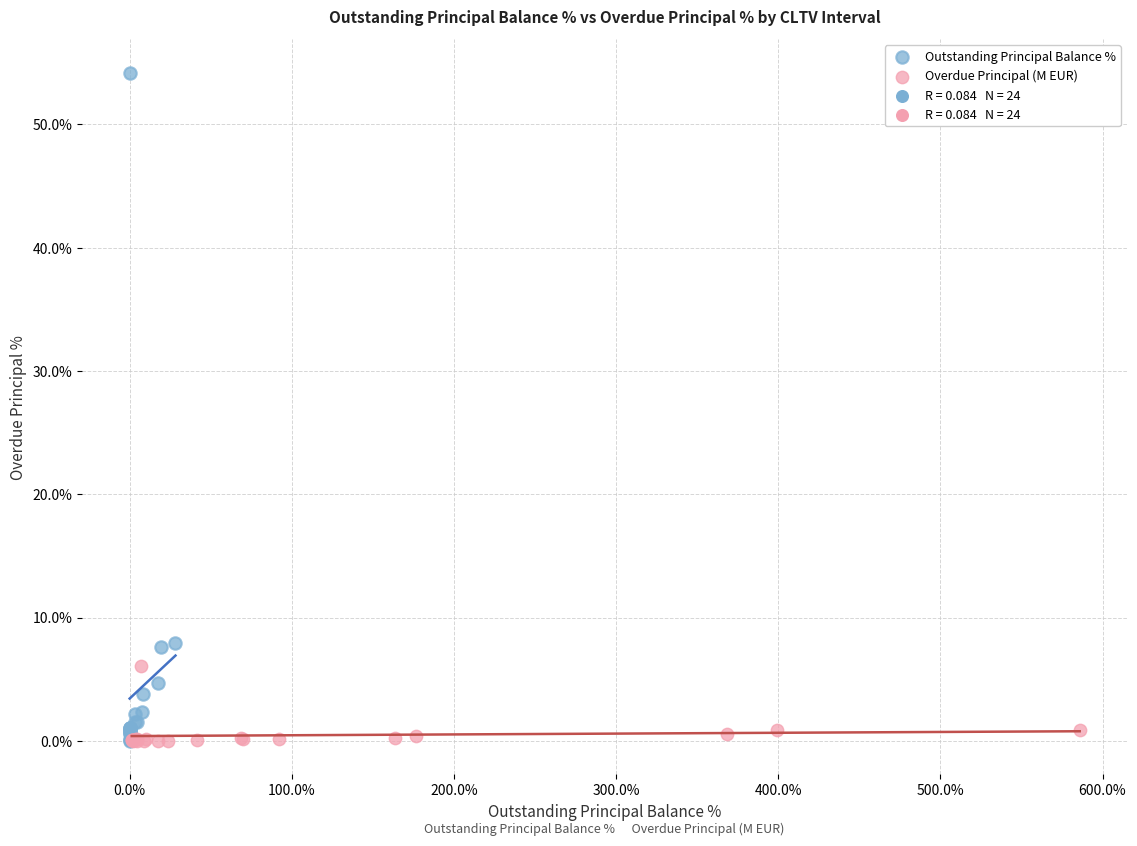

Which series contains the highest Y value?

Outstanding Principal Balance %